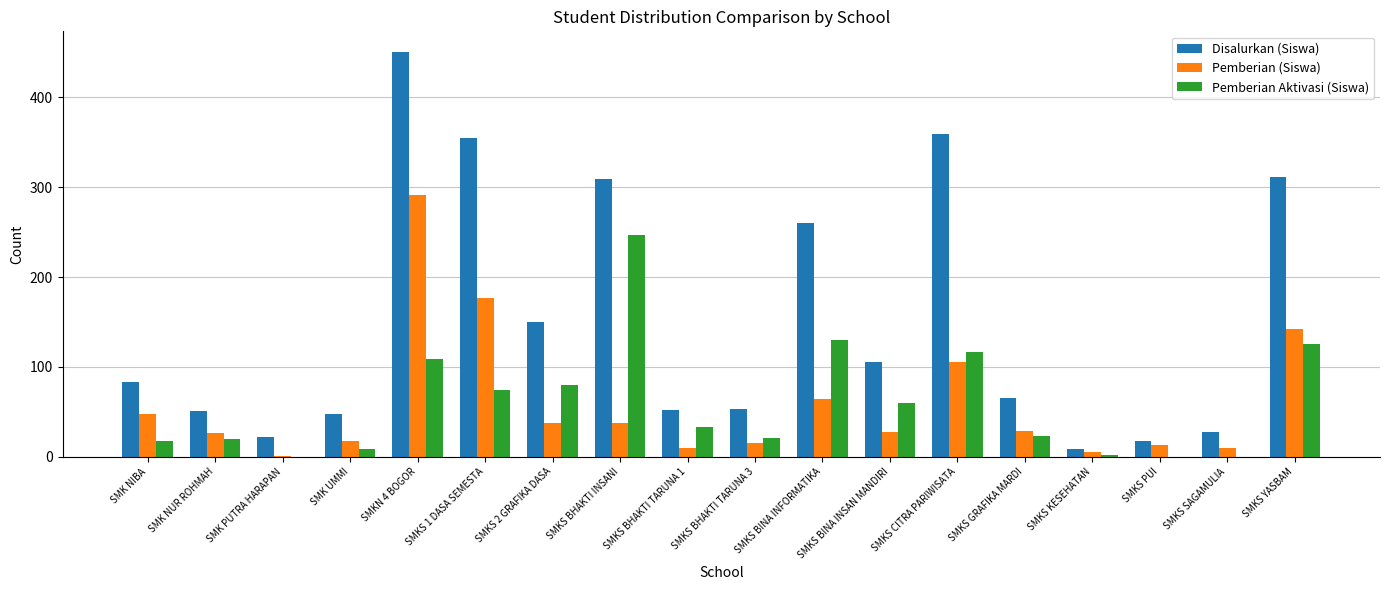

What is the greatest value displayed?

451